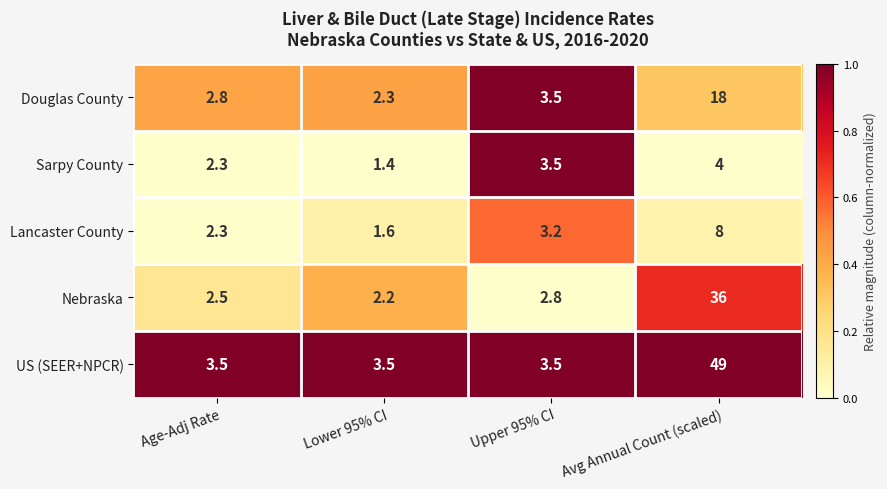

Which category has the lowest value across all series?

Lower 95% CI